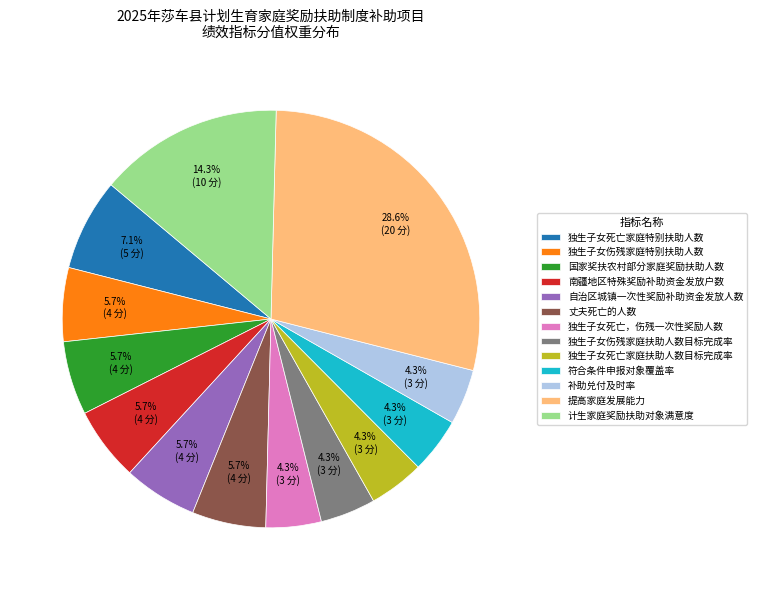

Is the sum of 南疆地区特殊奖励补助资金发放户数 and 自治区城镇一次性奖励补助资金发放人数 greater than half?

No